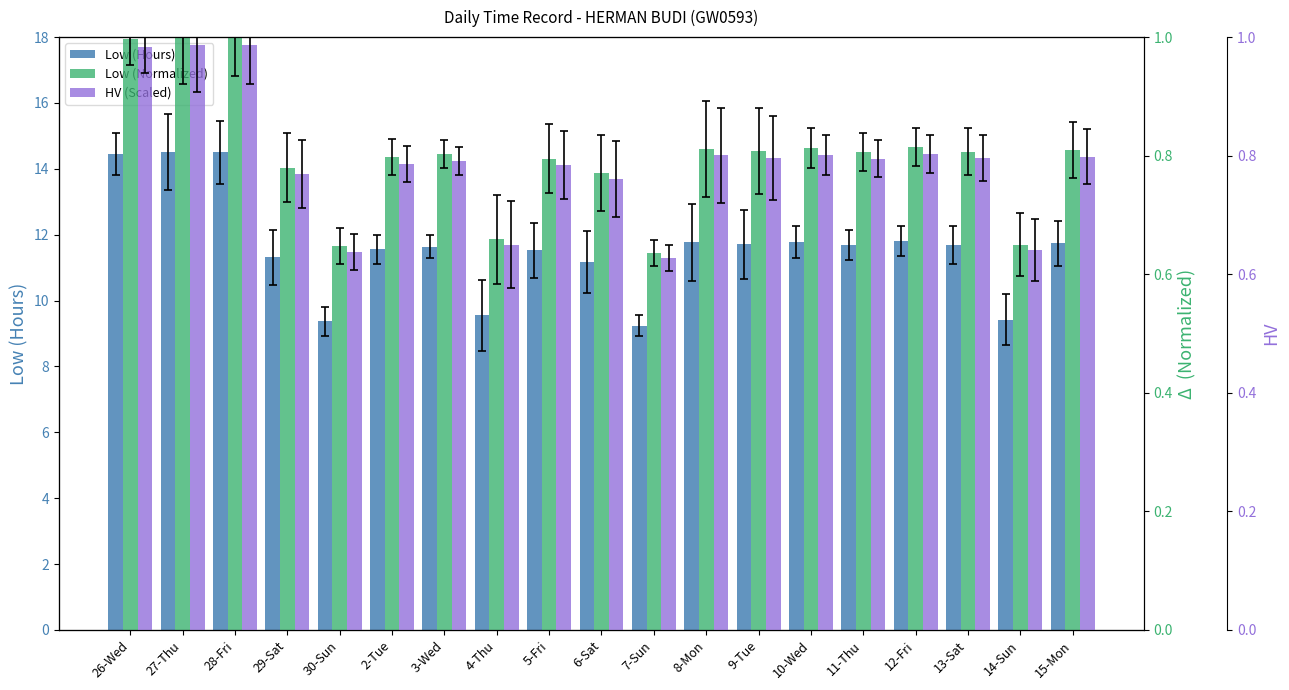

At which label does HV (Scaled) reach its minimum?

7-Sun